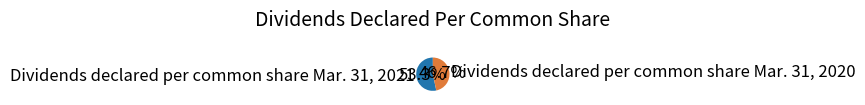

What is the total percentage of Dividends declared per common share Mar. 31, 2020 and Dividends declared per common share Mar. 31, 2021?

100.0%